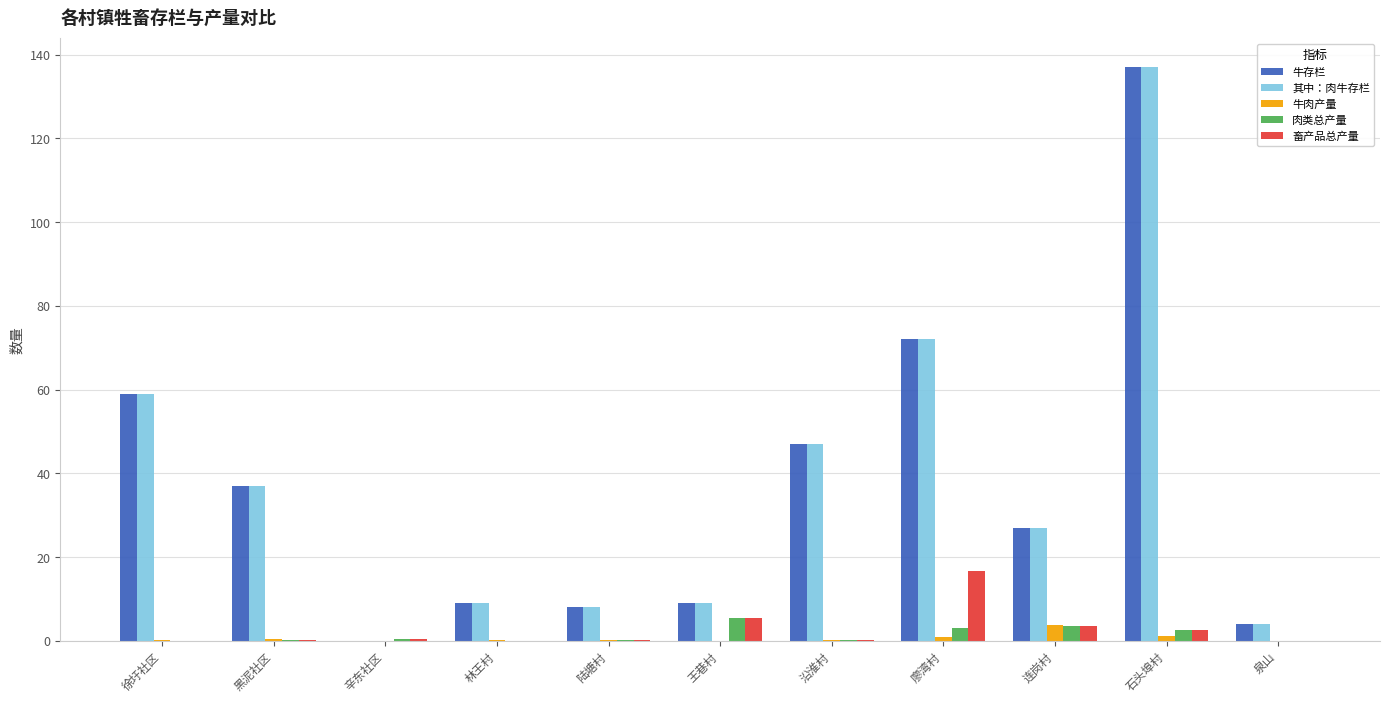

How many groups of bars are there?

11